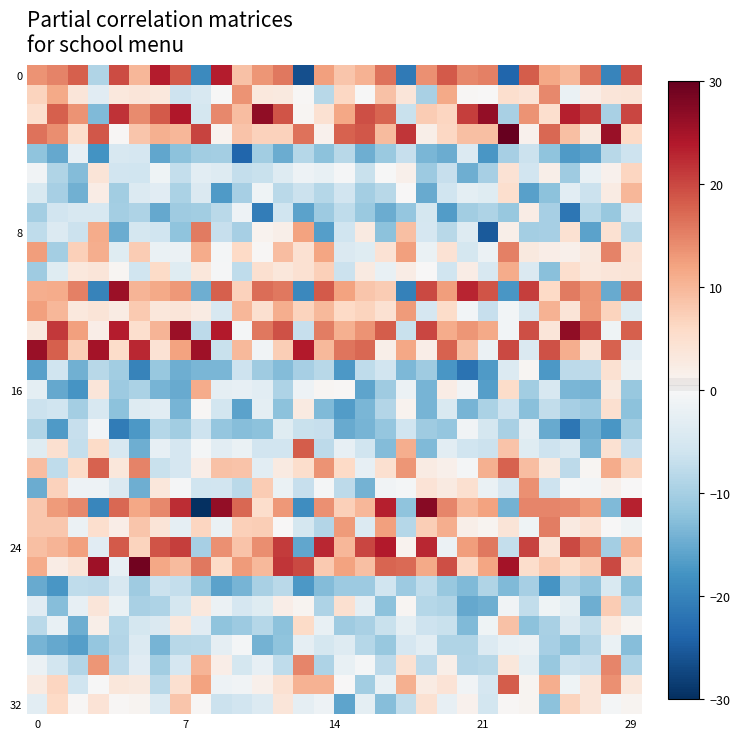

At which category does the chart reach its peak across all series?

23